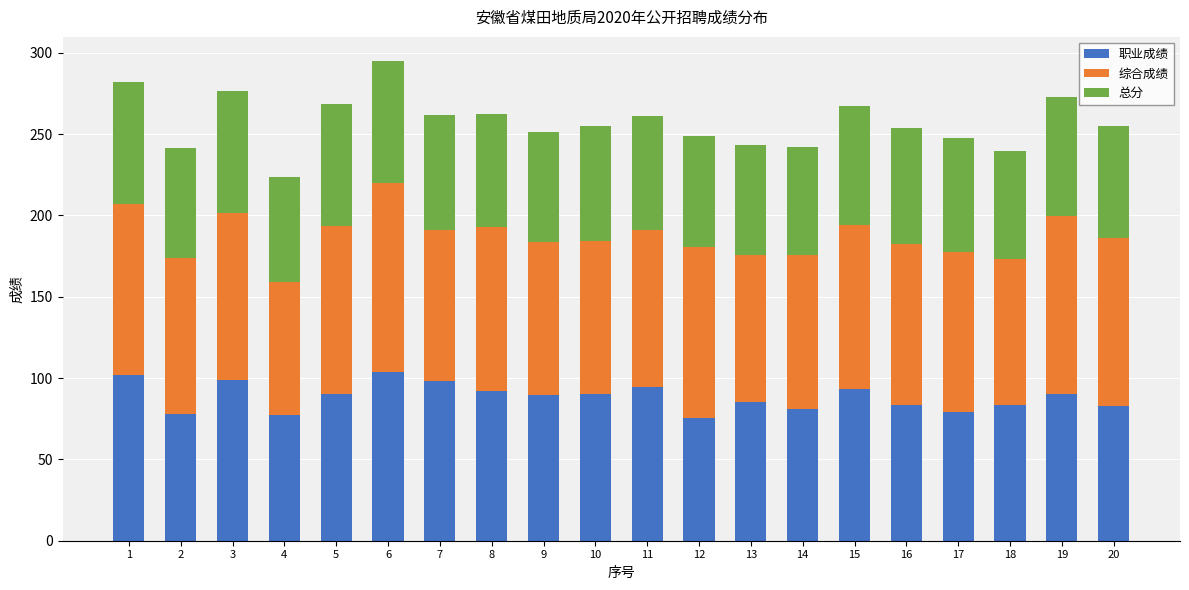

What is the total value across all series at 18?

239.4